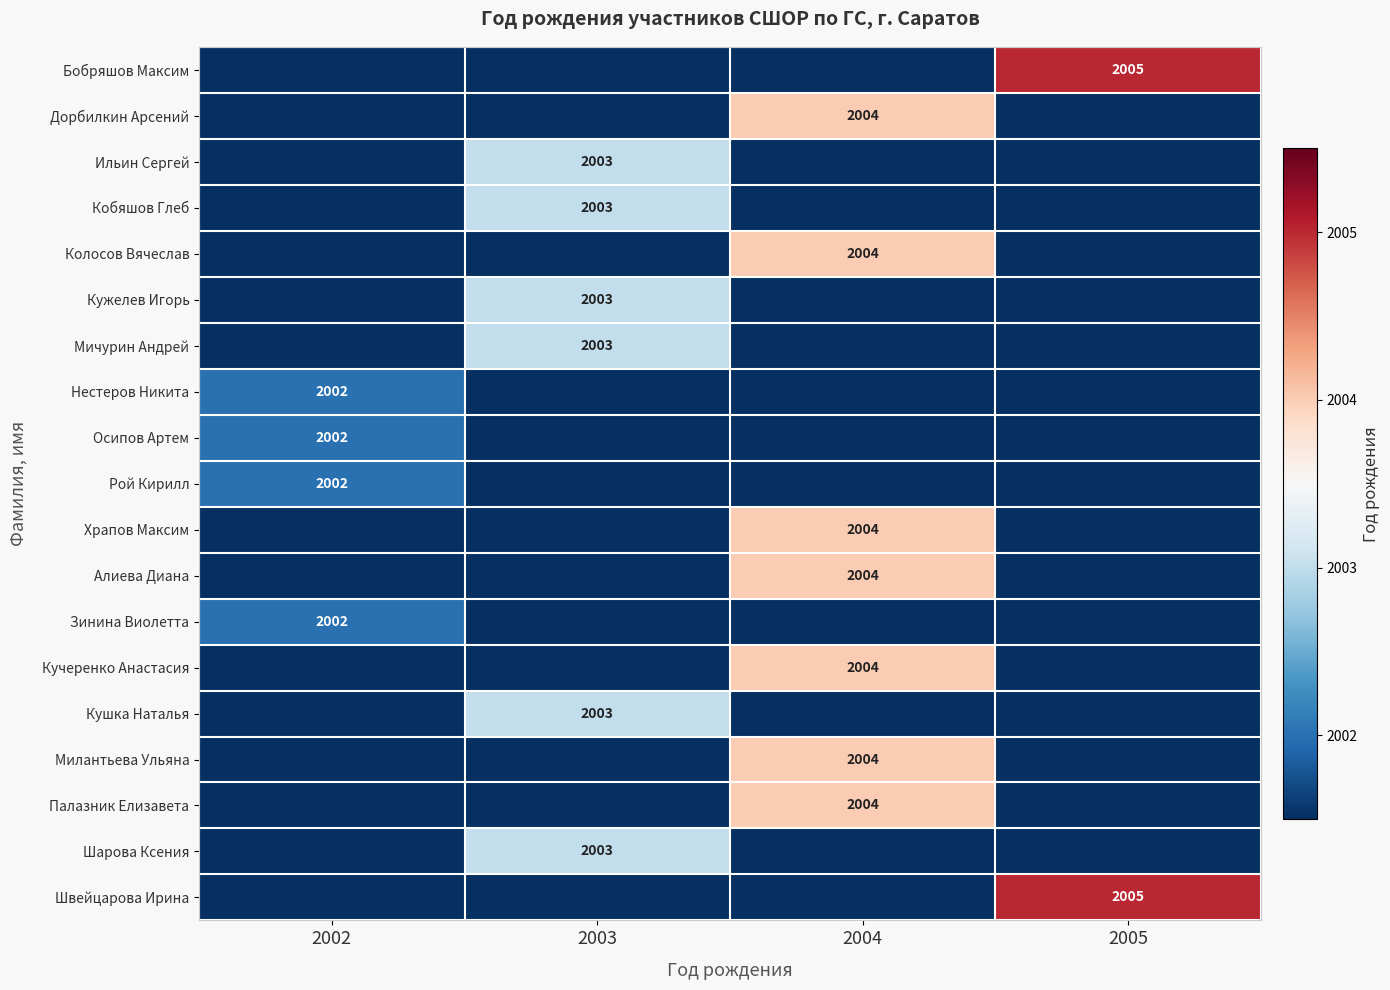

True or false: Зинина Виолетта has a value of 503 at 2002.

False